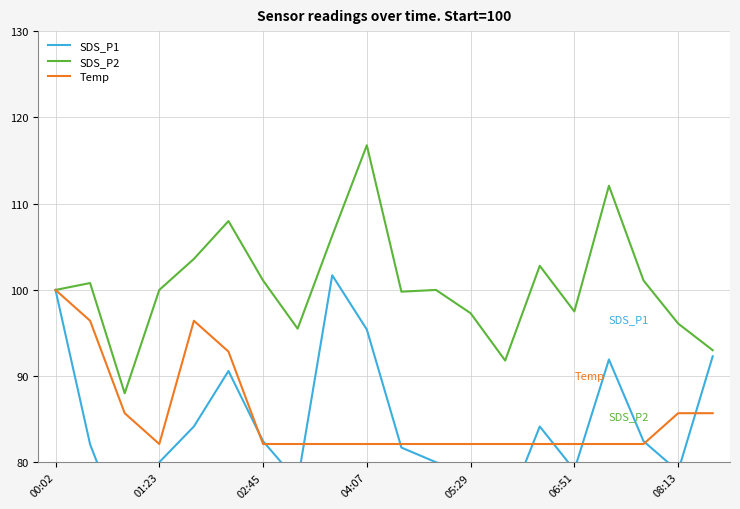

What is the highest value of the Temp series?

100.0